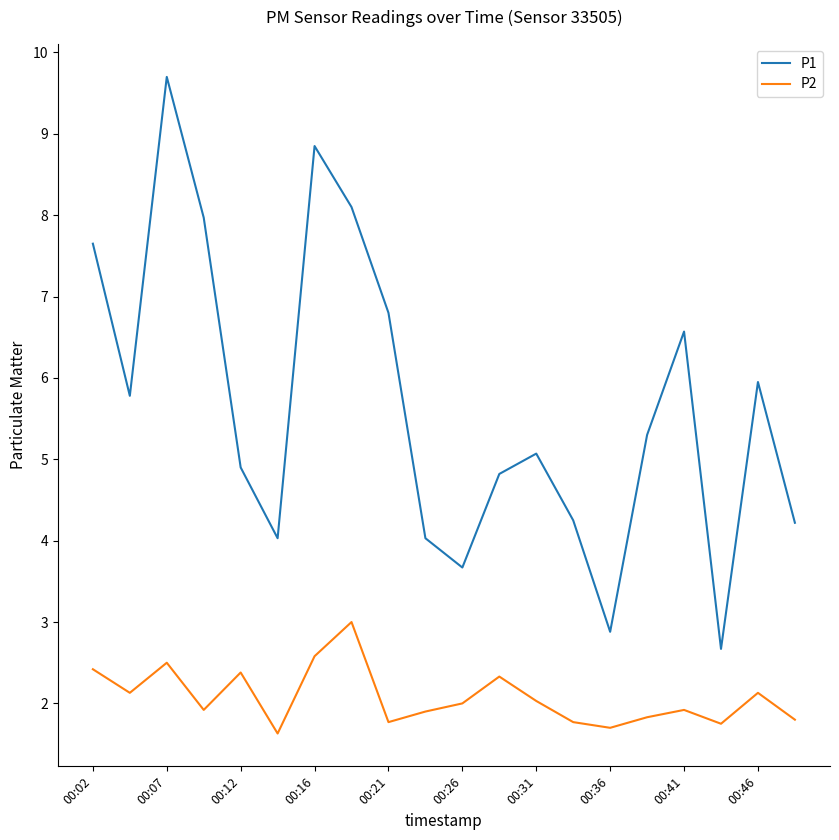

Is this an area chart (filled region under the line)?

No